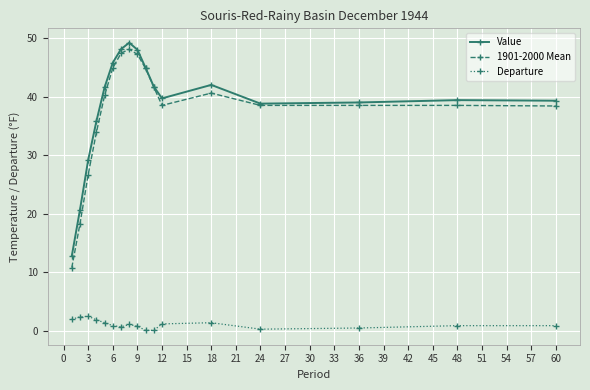

True or false: Departure and Value intersect in this chart.

False